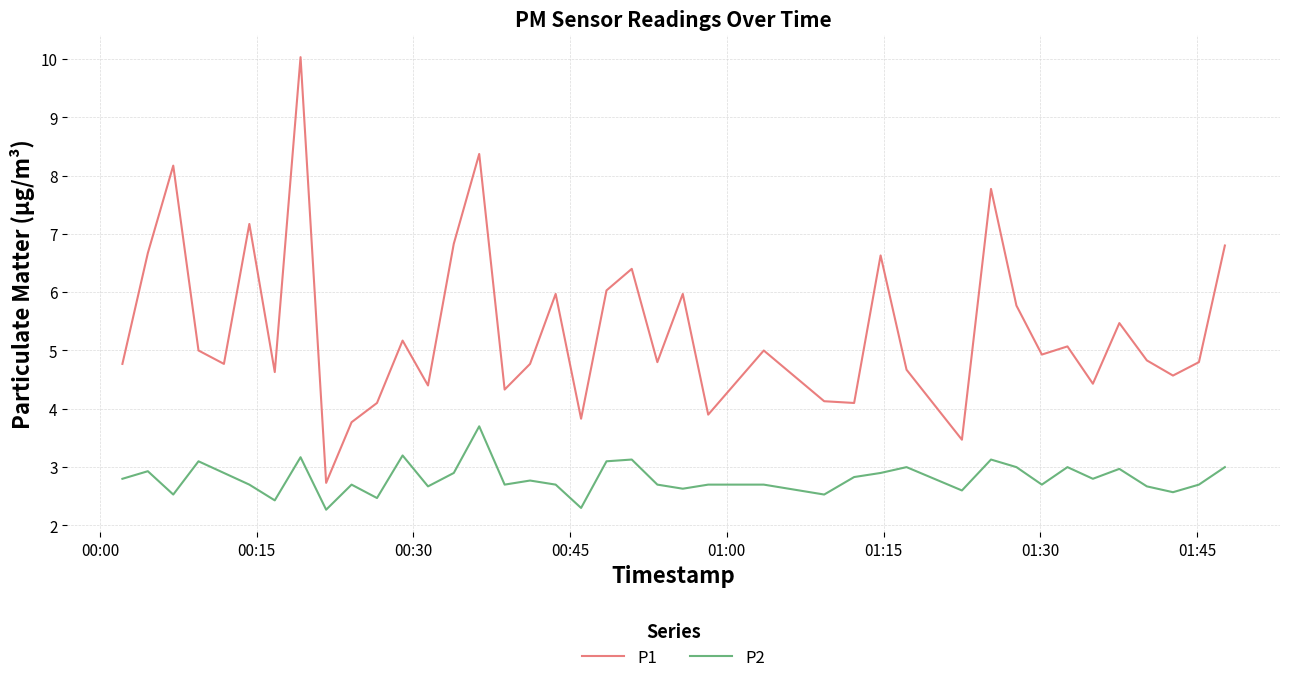

Which series has the widest spread of values?

P1